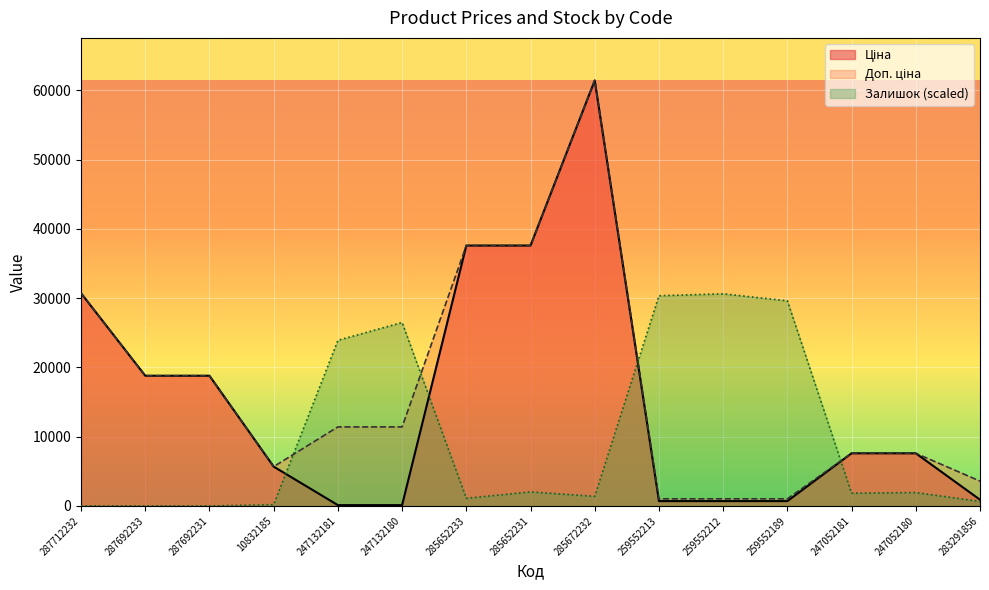

What position from the left is 247132181?

5